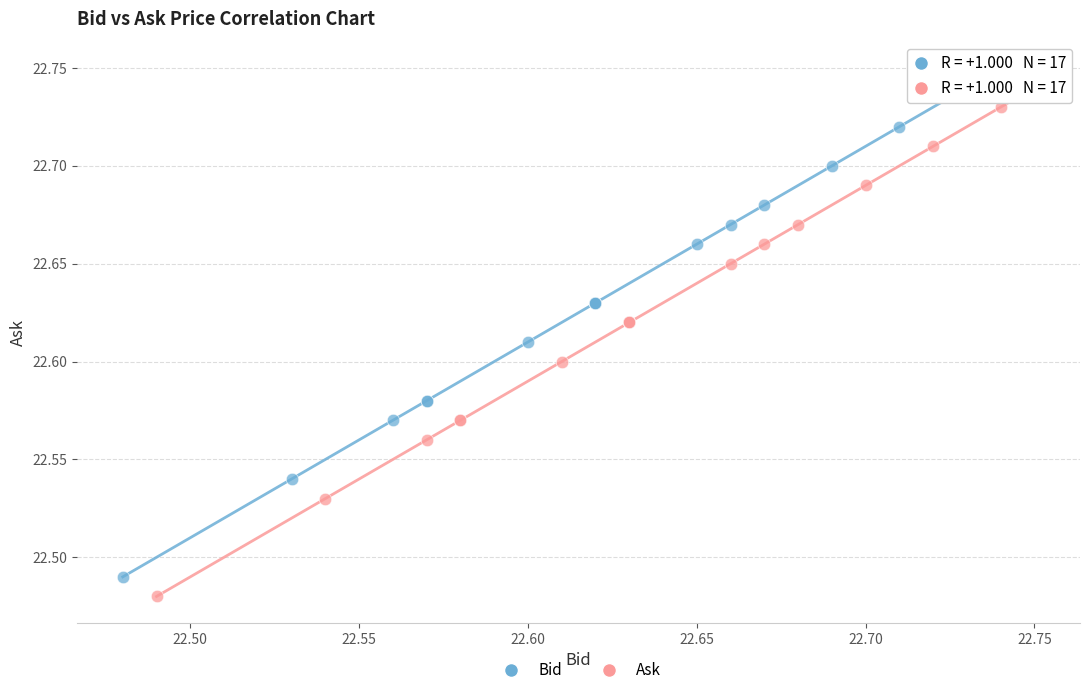

What are all the series names shown in the legend?

Bid, Ask